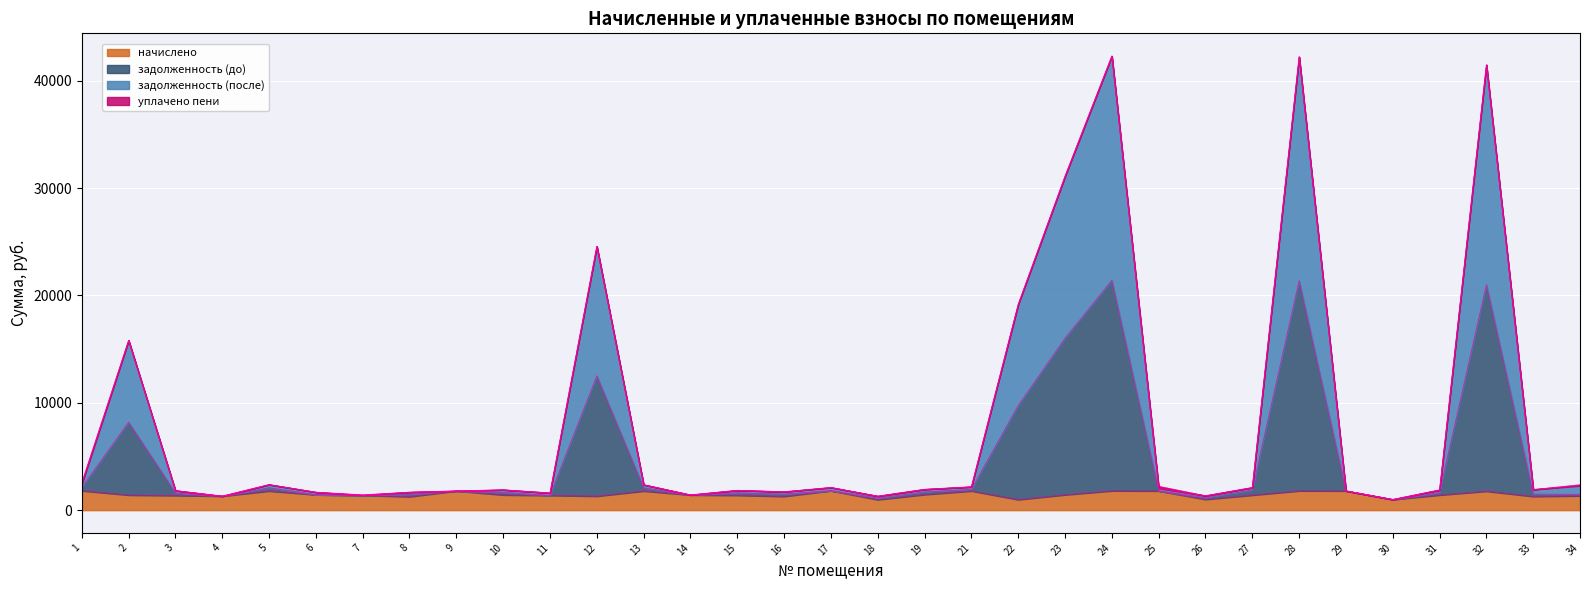

What is the spread (max minus min) of values at 13?

586.7